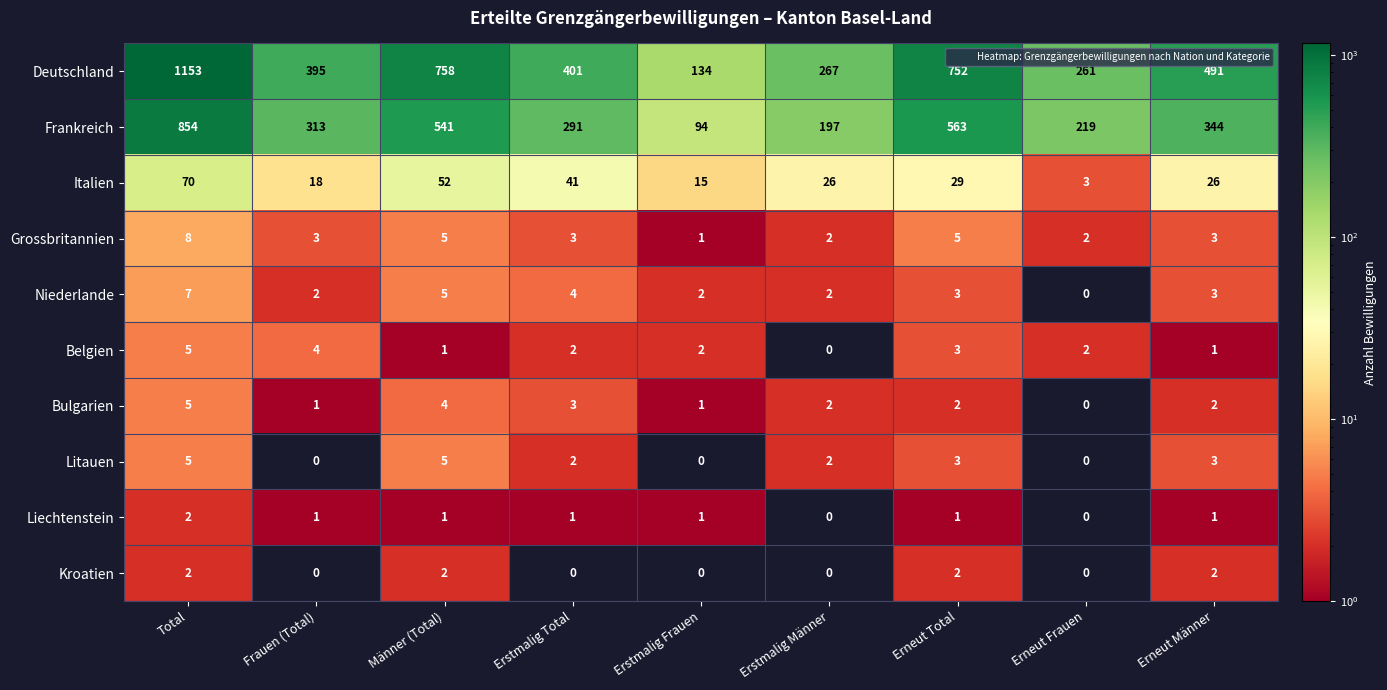

What is the total value across all series at Erstmalig Total?

748